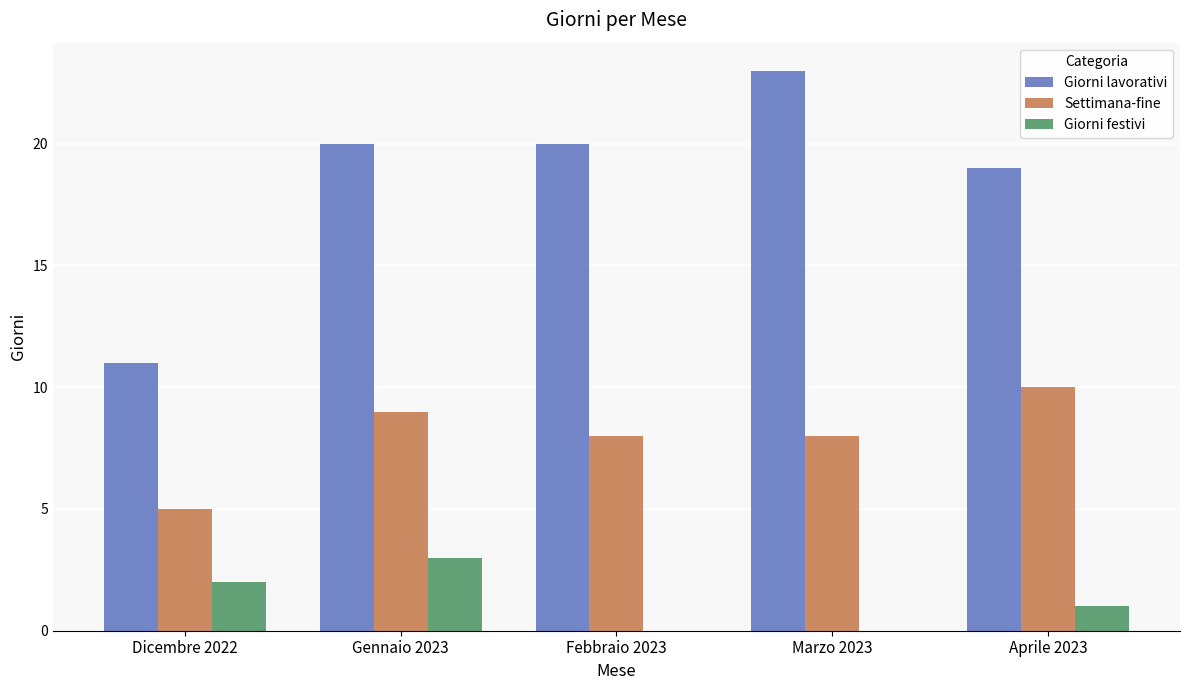

What are all the series names shown in the legend?

Giorni lavorativi, Settimana-fine, Giorni festivi